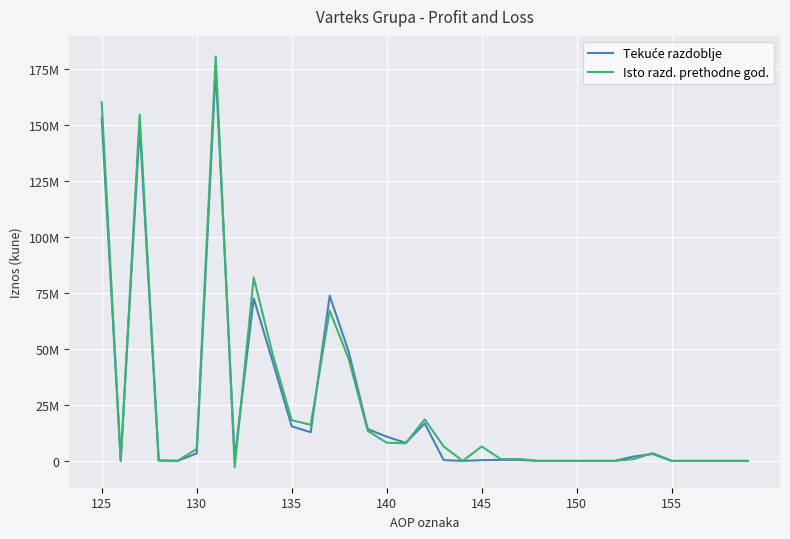

Which series has the widest spread of values?

Isto razd. prethodne god.